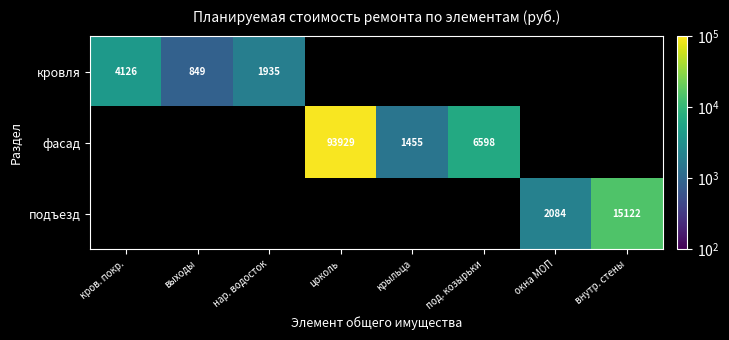

The кровля series shows 2823.1 at кров. покр.. True or false?

False